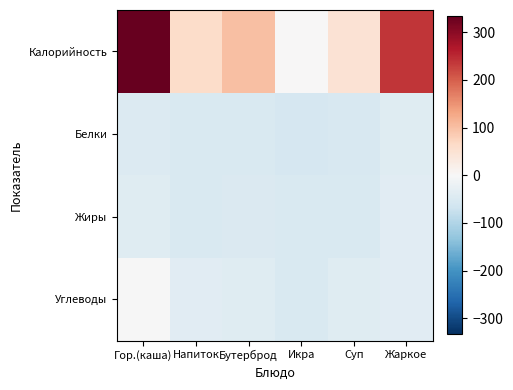

Between Напиток and Икра, which is larger?

Напиток